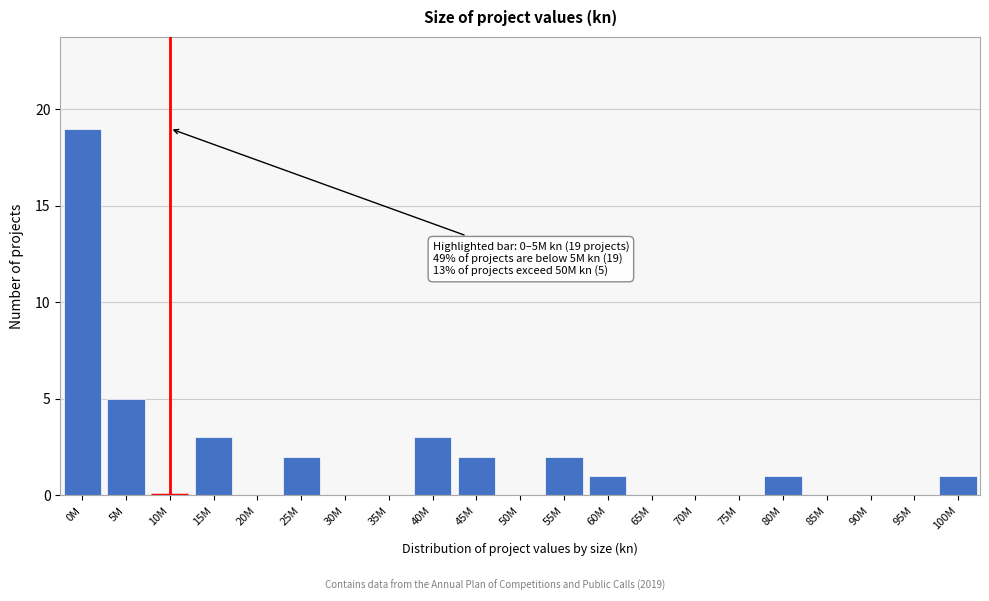

Reading left to right, extract all data points from this chart.

0M=19	5M=5	10M=0	15M=3	20M=0	25M=2	30M=0	35M=0	40M=3	45M=2	50M=0	55M=2	60M=1	65M=0	70M=0	75M=0	80M=1	85M=0	90M=0	95M=0	100M=1